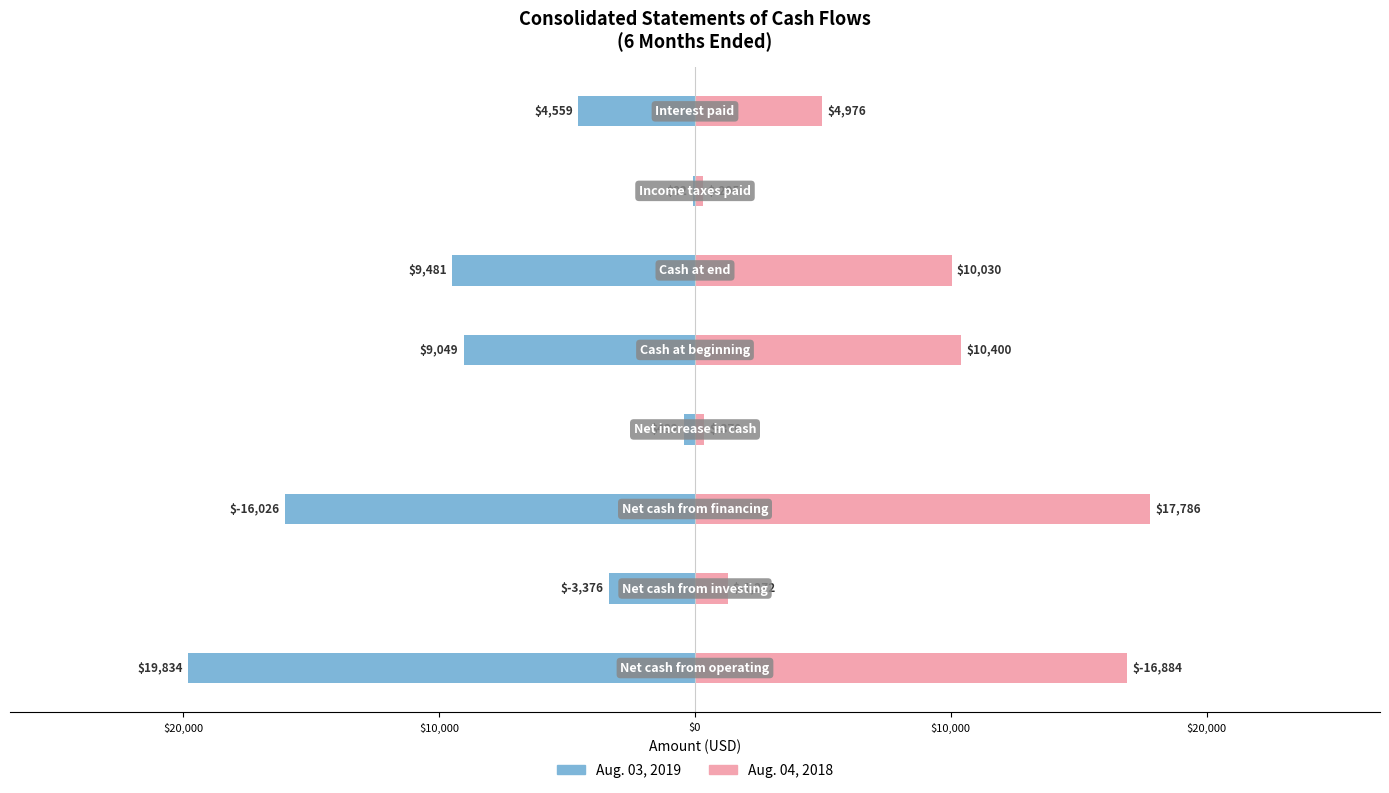

Count the number of data series in this chart.

2